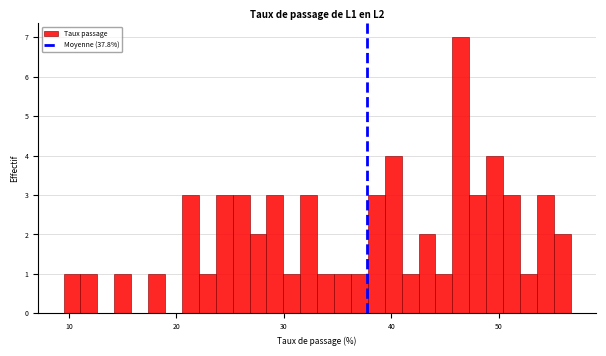

Read against the x-axis, roughly where is the centre of the tallest bar?

46